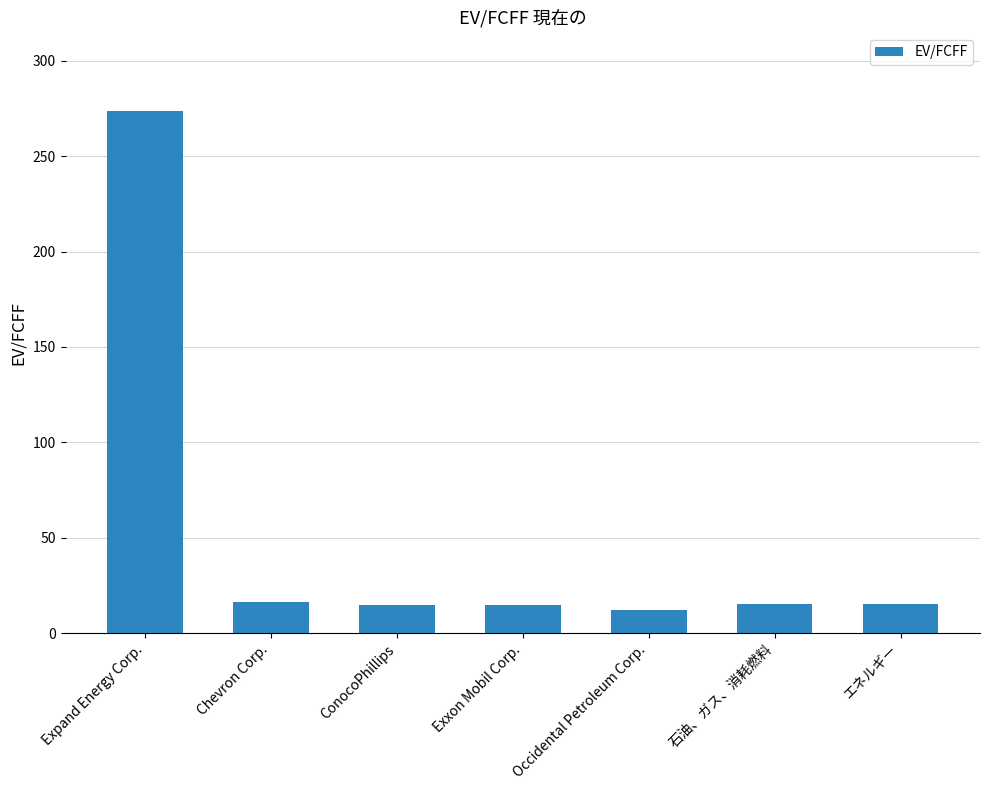

What is the change in value from Chevron Corp. to Occidental Petroleum Corp.?

-4.5